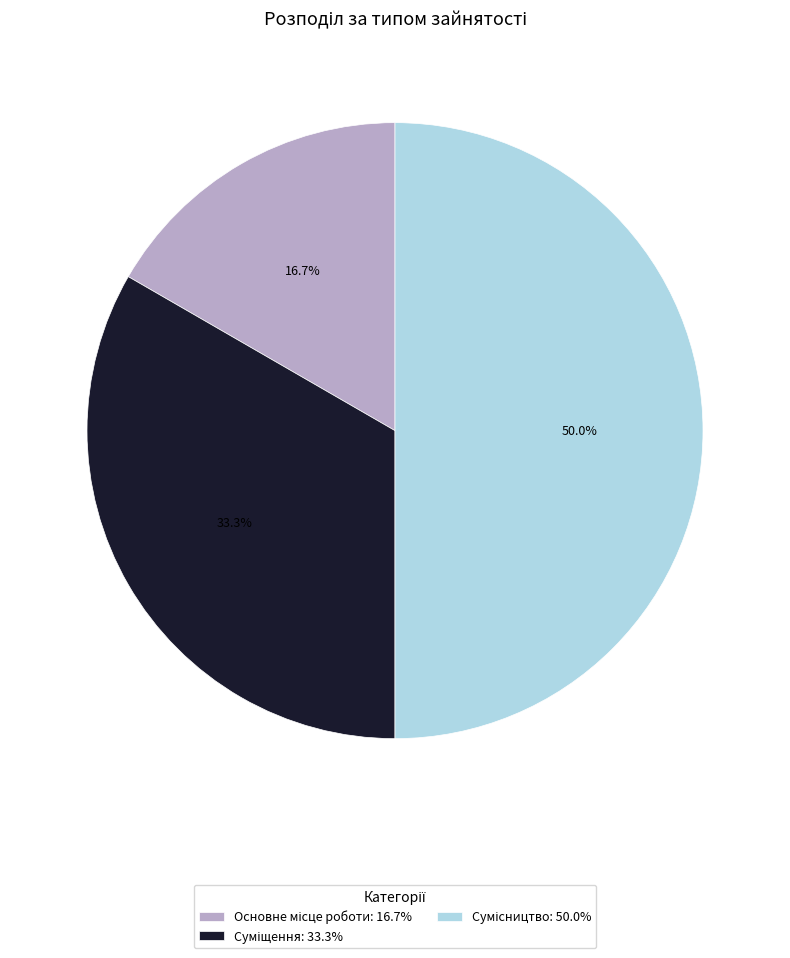

Does any single category account for the majority?

No